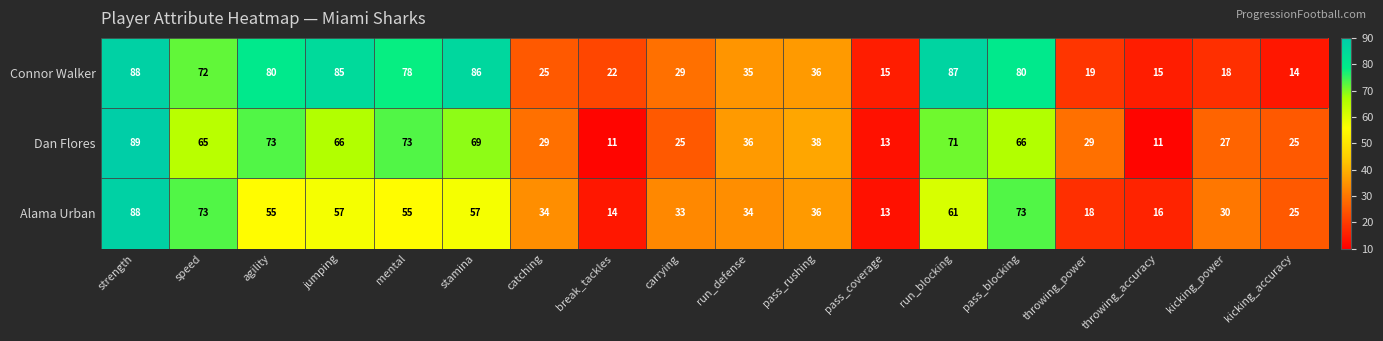

What is the maximum value for Connor Walker?

88